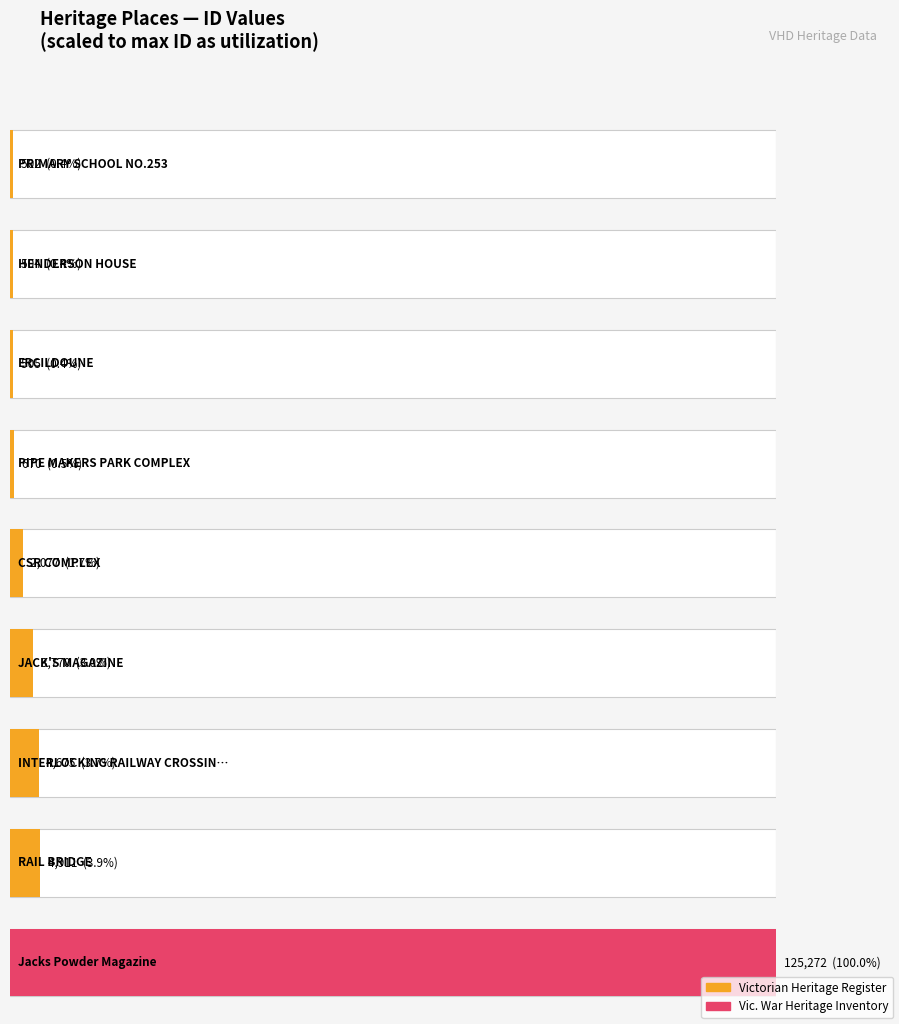

What is the change in value from JACK'S MAGAZINE to Jacks Powder Magazine?

+121502